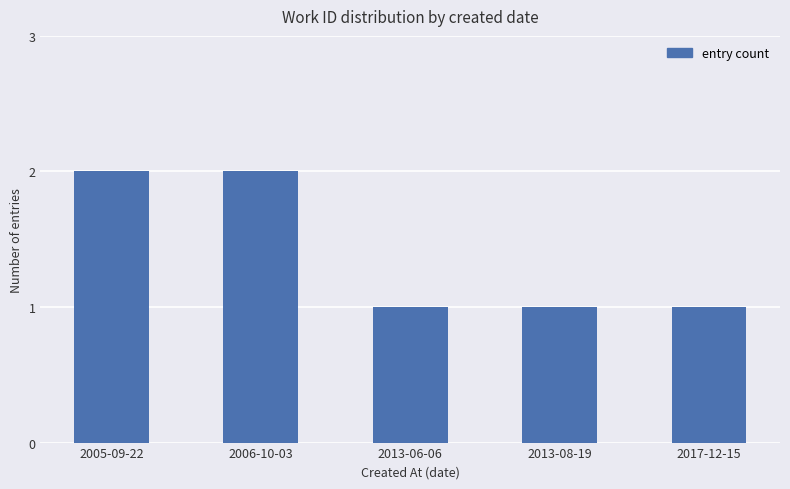

What is the sum of all values?

7